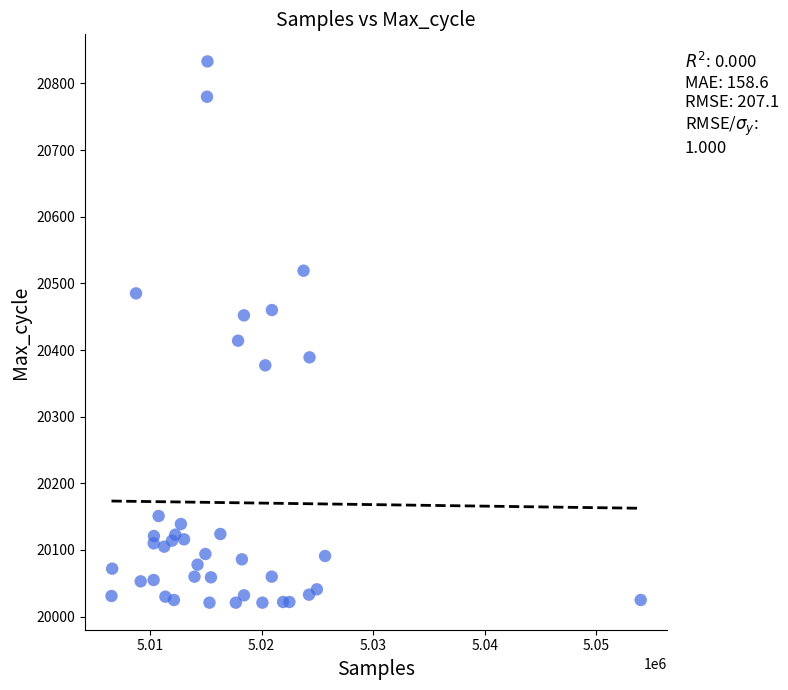

What is the range of X values (max minus min)?

47436